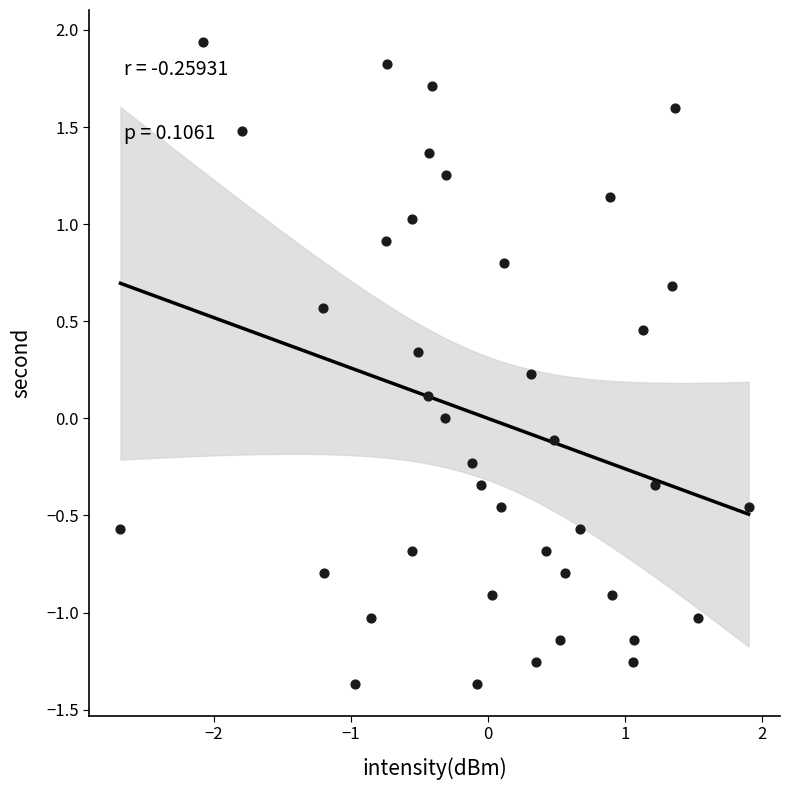

What is the range of X values (max minus min)?

4.6